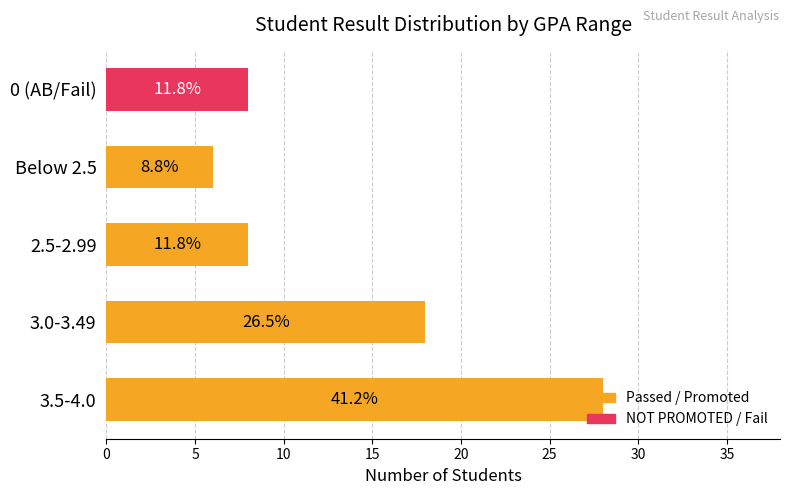

Which series has the largest range (max minus min)?

Passed / Promoted